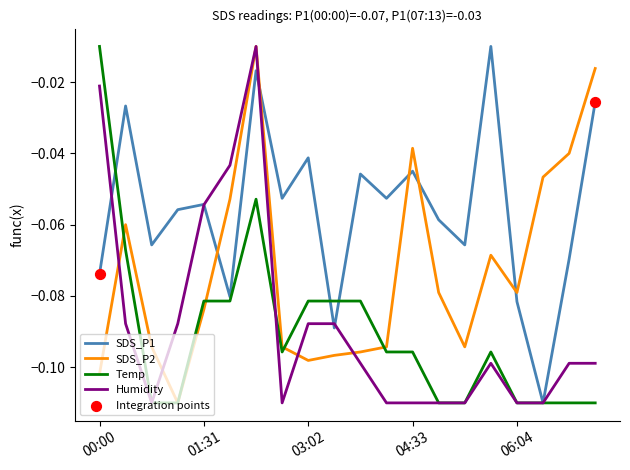

After their last crossing, which series has the higher values: SDS_P2 or SDS_P1?

SDS_P2